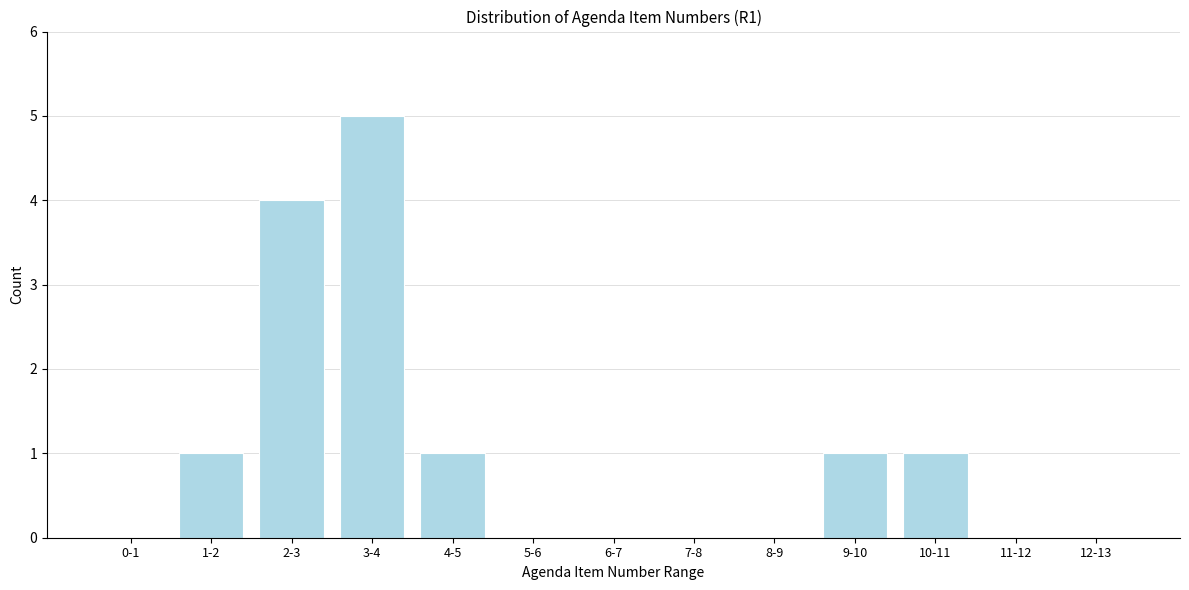

Reading left to right, transcribe all the data shown in this chart.

0-1=0	1-2=1	2-3=4	3-4=5	4-5=1	5-6=0	6-7=0	7-8=0	8-9=0	9-10=1	10-11=1	11-12=0	12-13=0